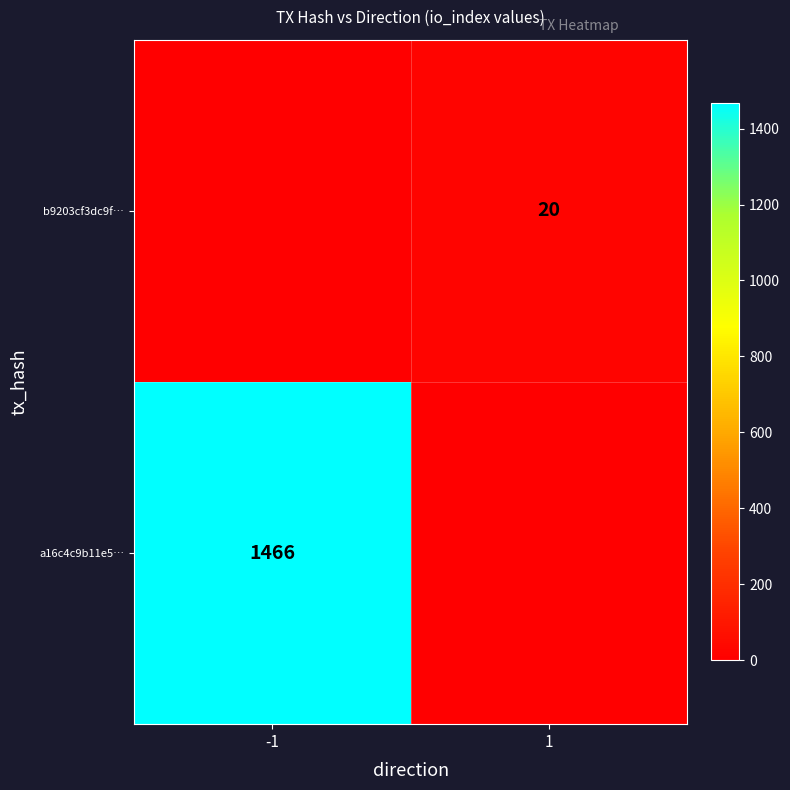

True or false: a16c4c9b11e5… has a value of 804 at -1.

False